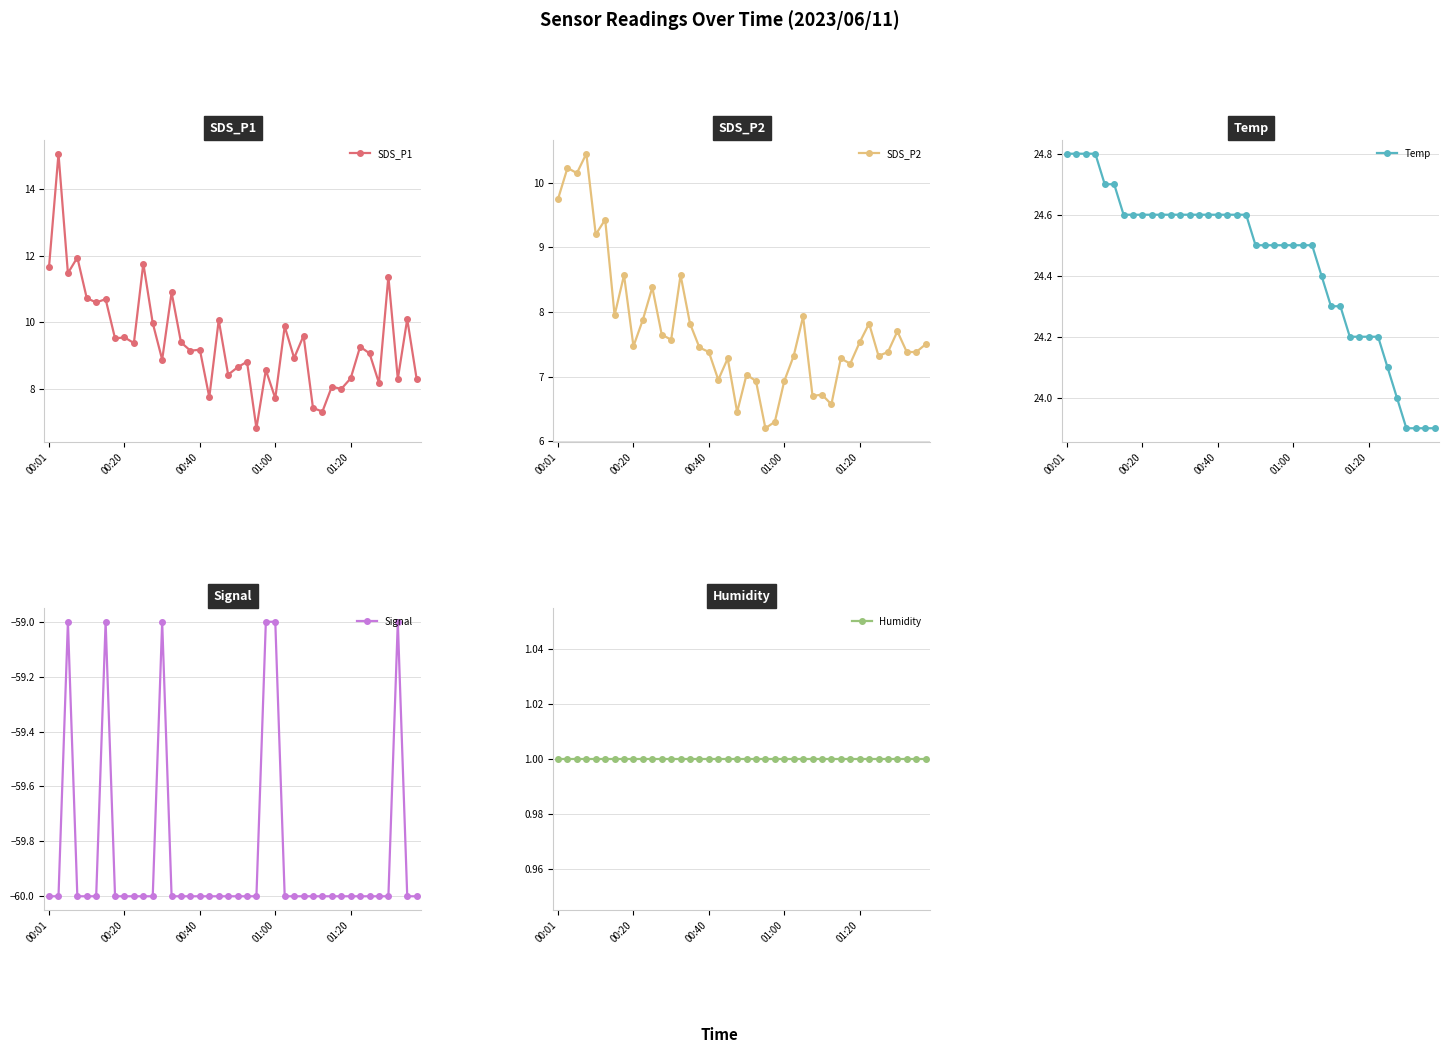

Reading left to right, what are all the values shown in this chart?

SDS_P1: 11.7	15.1	11.5	11.9	10.7	10.6	10.7	9.5	9.6	9.4	11.8	10.0	8.9	10.9	9.4	9.2	9.2	7.8	10.1	8.4	8.7	8.8	6.8	8.6	7.7	9.9	8.9	9.6	7.4	7.3	8.1	8.0	8.3	9.3	9.1	8.2	11.4	8.3	10.1	8.3
SDS_P2: 9.8	10.2	10.2	10.4	9.2	9.4	8.0	8.6	7.5	7.9	8.4	7.7	7.6	8.6	7.8	7.5	7.4	7.0	7.3	6.5	7.0	6.9	6.2	6.3	6.9	7.3	7.9	6.7	6.7	6.6	7.3	7.2	7.5	7.8	7.3	7.4	7.7	7.4	7.4	7.5
Temp: 24.8	24.8	24.8	24.8	24.7	24.7	24.6	24.6	24.6	24.6	24.6	24.6	24.6	24.6	24.6	24.6	24.6	24.6	24.6	24.6	24.5	24.5	24.5	24.5	24.5	24.5	24.5	24.4	24.3	24.3	24.2	24.2	24.2	24.2	24.1	24.0	23.9	23.9	23.9	23.9
Signal: -60.0	-60.0	-59.0	-60.0	-60.0	-60.0	-59.0	-60.0	-60.0	-60.0	-60.0	-60.0	-59.0	-60.0	-60.0	-60.0	-60.0	-60.0	-60.0	-60.0	-60.0	-60.0	-60.0	-59.0	-59.0	-60.0	-60.0	-60.0	-60.0	-60.0	-60.0	-60.0	-60.0	-60.0	-60.0	-60.0	-60.0	-59.0	-60.0	-60.0
Humidity: 1.0	1.0	1.0	1.0	1.0	1.0	1.0	1.0	1.0	1.0	1.0	1.0	1.0	1.0	1.0	1.0	1.0	1.0	1.0	1.0	1.0	1.0	1.0	1.0	1.0	1.0	1.0	1.0	1.0	1.0	1.0	1.0	1.0	1.0	1.0	1.0	1.0	1.0	1.0	1.0